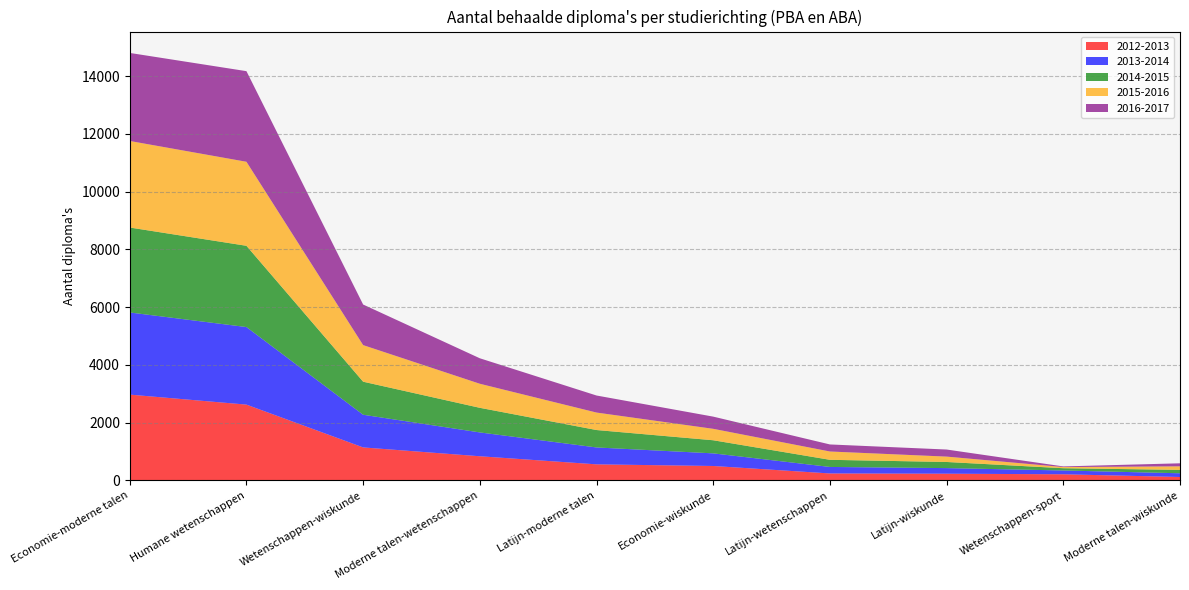

Reading left to right, list all the values displayed in this chart.

2012-2013: Economie-moderne talen=2973	Humane wetenschappen=2627	Wetenschappen-wiskunde=1145	Moderne talen-wetenschappen=839	Latijn-moderne talen=559	Economie-wiskunde=502	Latijn-wetenschappen=244	Latijn-wiskunde=235	Wetenschappen-sport=215	Moderne talen-wiskunde=121
2013-2014: Economie-moderne talen=2844	Humane wetenschappen=2685	Wetenschappen-wiskunde=1131	Moderne talen-wetenschappen=825	Latijn-moderne talen=585	Economie-wiskunde=437	Latijn-wetenschappen=225	Latijn-wiskunde=194	Wetenschappen-sport=132	Moderne talen-wiskunde=129
2014-2015: Economie-moderne talen=2941	Humane wetenschappen=2813	Wetenschappen-wiskunde=1144	Moderne talen-wetenschappen=852	Latijn-moderne talen=603	Economie-wiskunde=454	Latijn-wetenschappen=247	Latijn-wiskunde=212	Wetenschappen-sport=78	Moderne talen-wiskunde=117
2015-2016: Economie-moderne talen=2996	Humane wetenschappen=2909	Wetenschappen-wiskunde=1267	Moderne talen-wetenschappen=833	Latijn-moderne talen=605	Economie-wiskunde=396	Latijn-wetenschappen=288	Latijn-wiskunde=186	Wetenschappen-sport=40	Moderne talen-wiskunde=123
2016-2017: Economie-moderne talen=3048	Humane wetenschappen=3137	Wetenschappen-wiskunde=1405	Moderne talen-wetenschappen=882	Latijn-moderne talen=590	Economie-wiskunde=422	Latijn-wetenschappen=244	Latijn-wiskunde=245	Wetenschappen-sport=22	Moderne talen-wiskunde=105